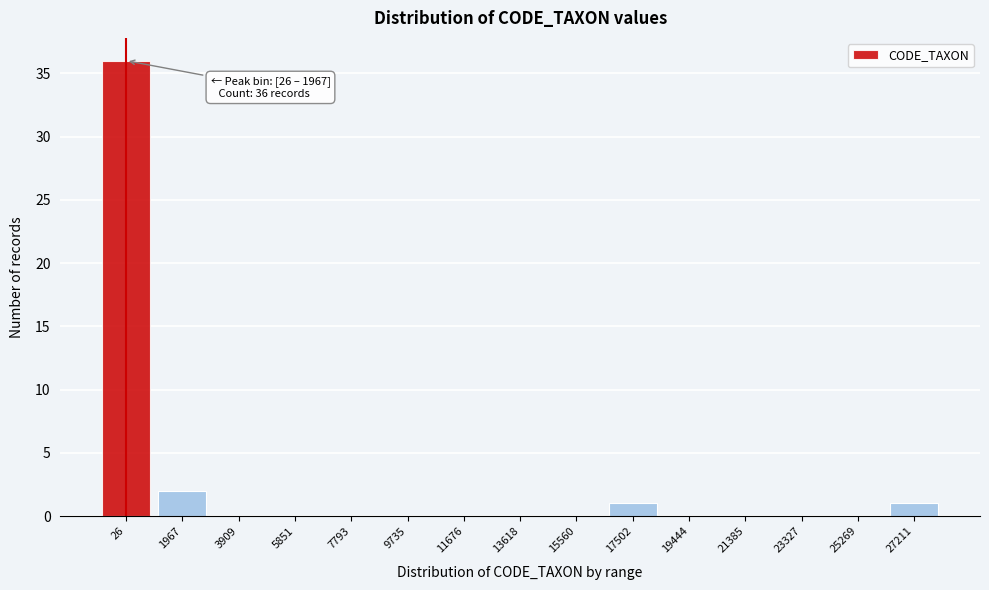

Reading left to right, list all the values displayed in this chart.

26=36	1967=2	3909=0	5851=0	7793=0	9735=0	11676=0	13618=0	15560=0	17502=1	19444=0	21385=0	23327=0	25269=0	27211=1